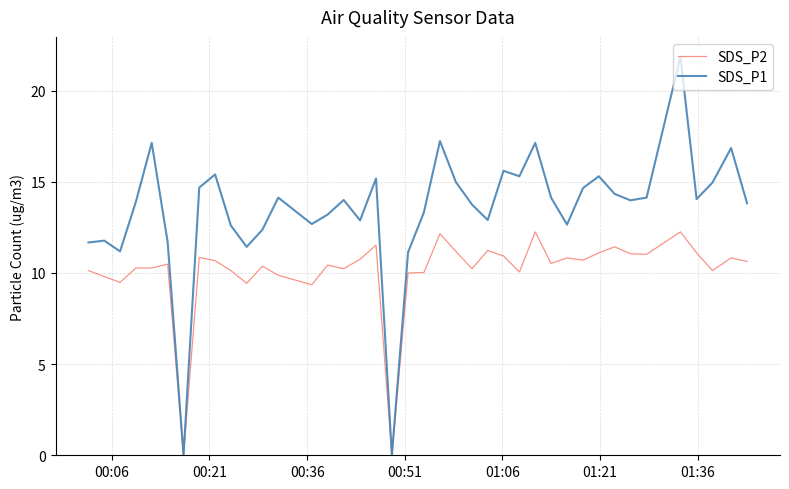

Which series has the largest total across all categories?

SDS_P1